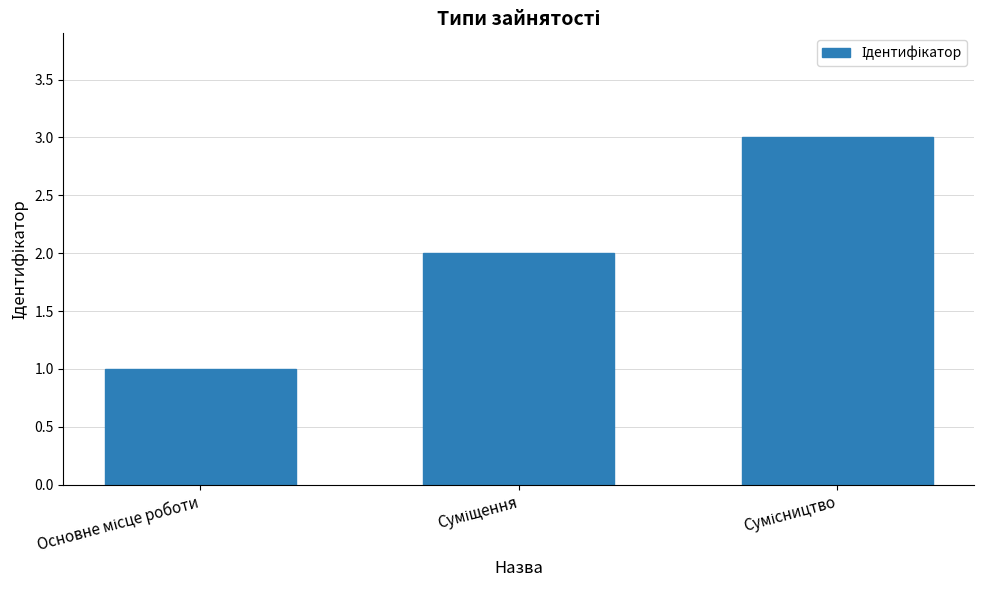

What is the value of the 2nd bar from the left?

2